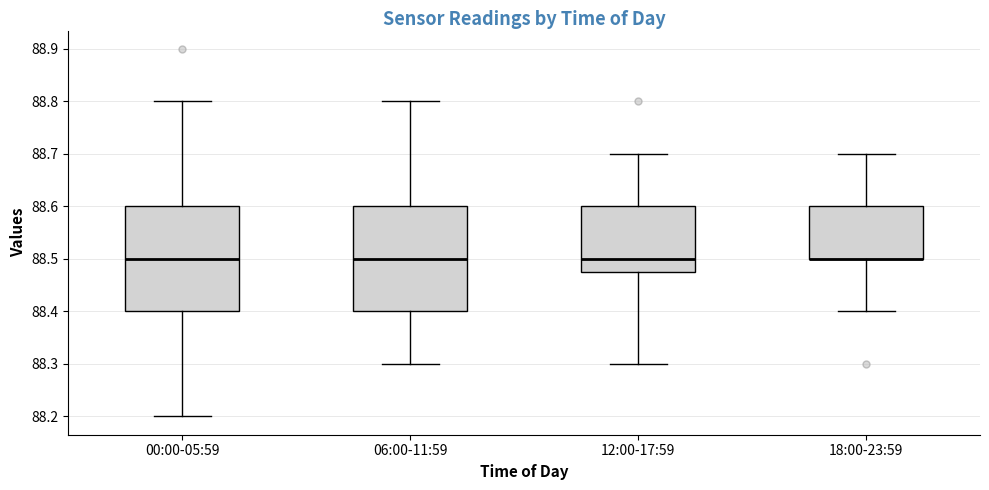

Reading left to right, read every box against the y-axis: the position of its median line, the range the box covers, and the ends of its whiskers. The values are not printed on the chart, so give them approximately, as read against the axis.

00:00-05:59: median 88.50, box 88.40 to 88.60, whiskers 88.20 to 88.80
06:00-11:59: median 88.50, box 88.40 to 88.60, whiskers 88.30 to 88.80
12:00-17:59: median 88.50, box 88.48 to 88.60, whiskers 88.30 to 88.70
18:00-23:59: median 88.50 (drawn on the box's lower edge), box 88.50 to 88.60, whiskers 88.40 to 88.70